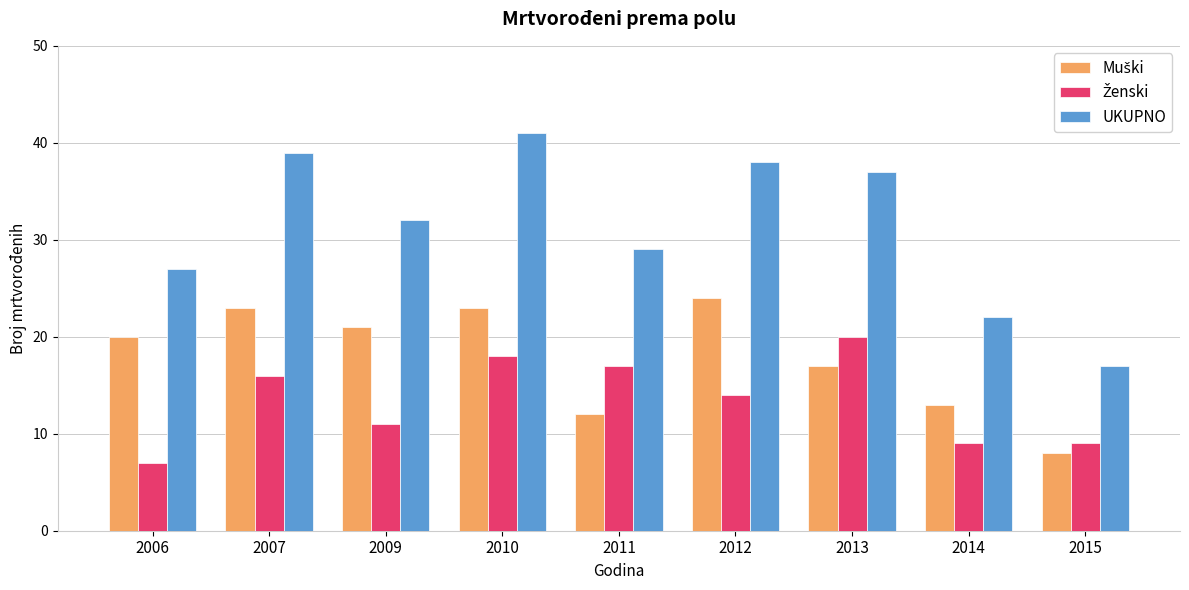

What is the value of the UKUPNO bar at the 5th from the left?

29